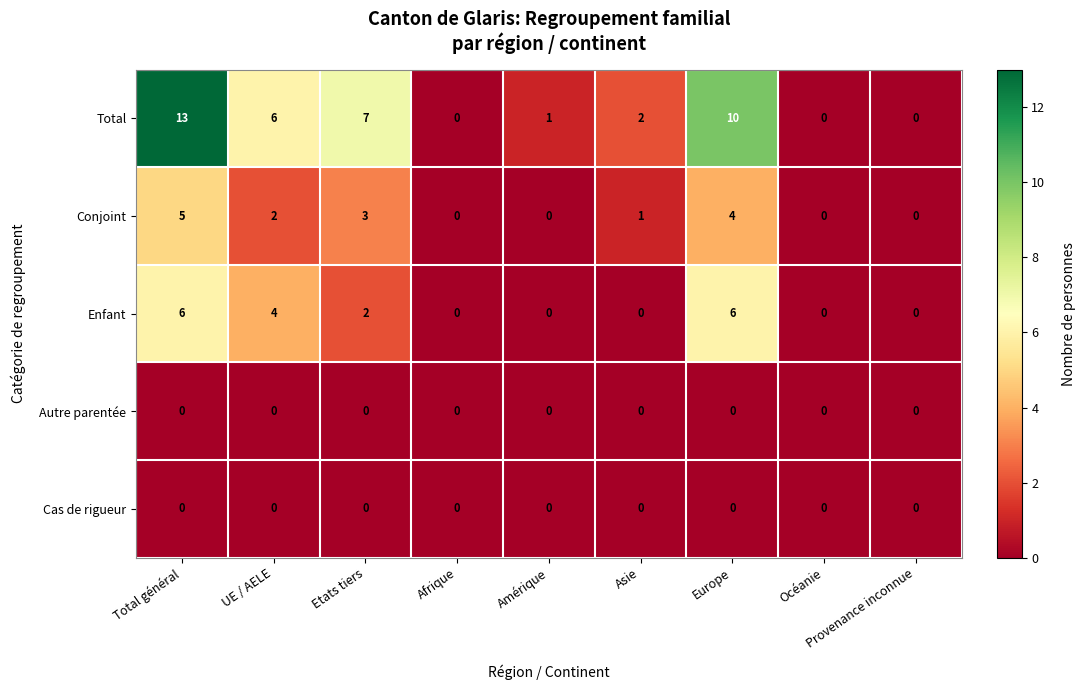

What is the greatest value displayed?

13